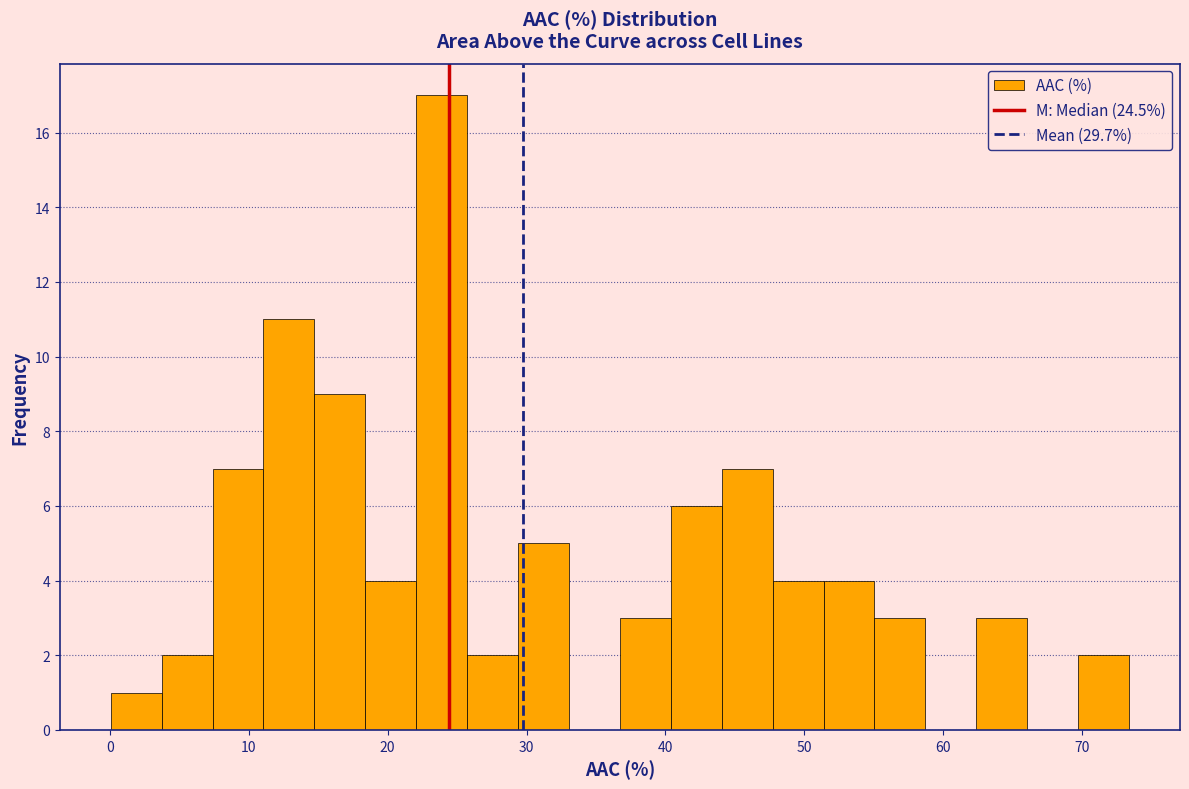

Around what value on the x-axis is the tallest bar? Give the approximate position of its centre, as read against the axis.

24